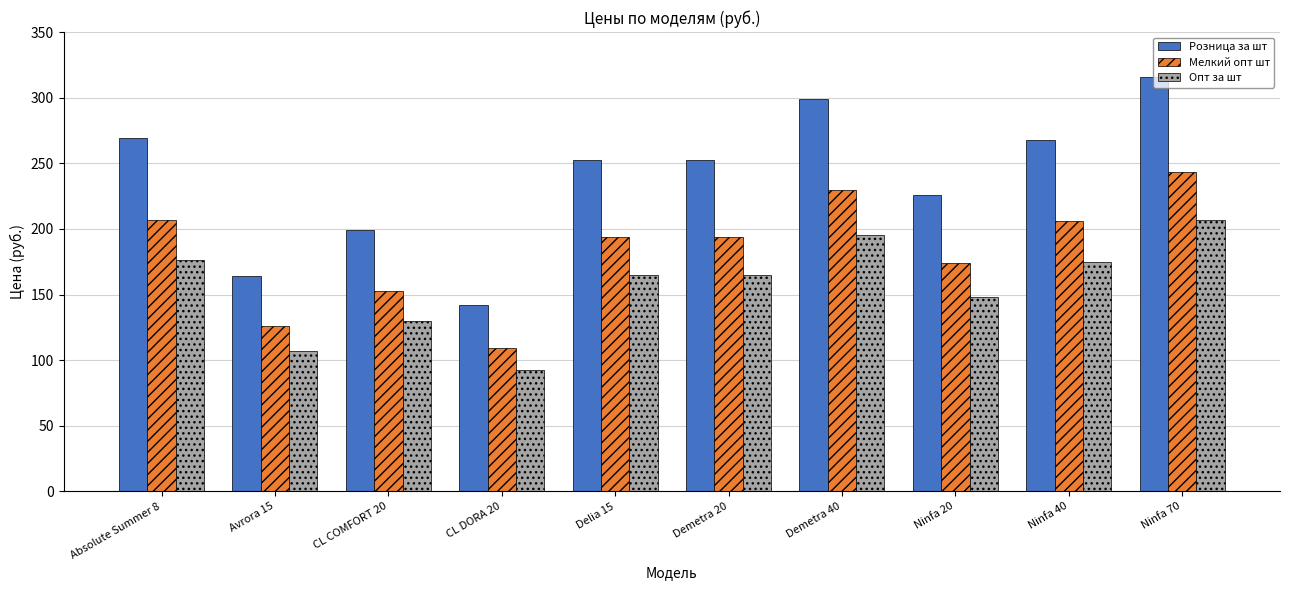

How many values in the Розница за шт series exceed 252?

6